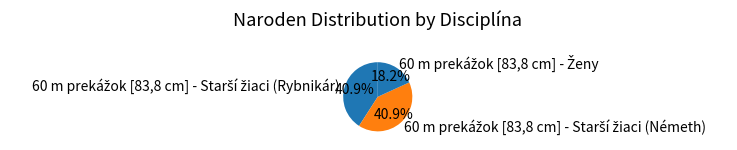

Does any single category account for the majority?

No